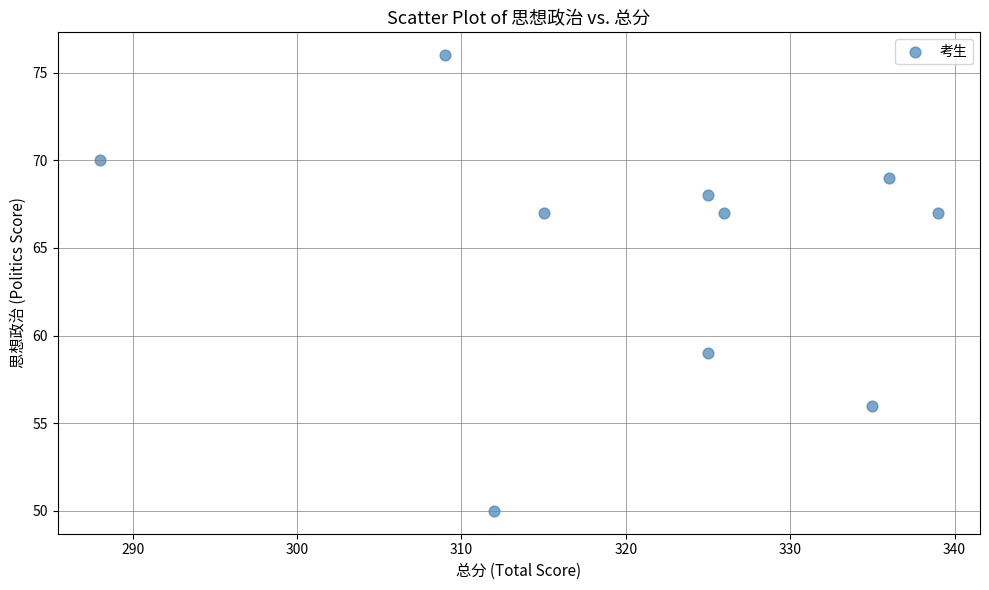

What is the average X value?

321